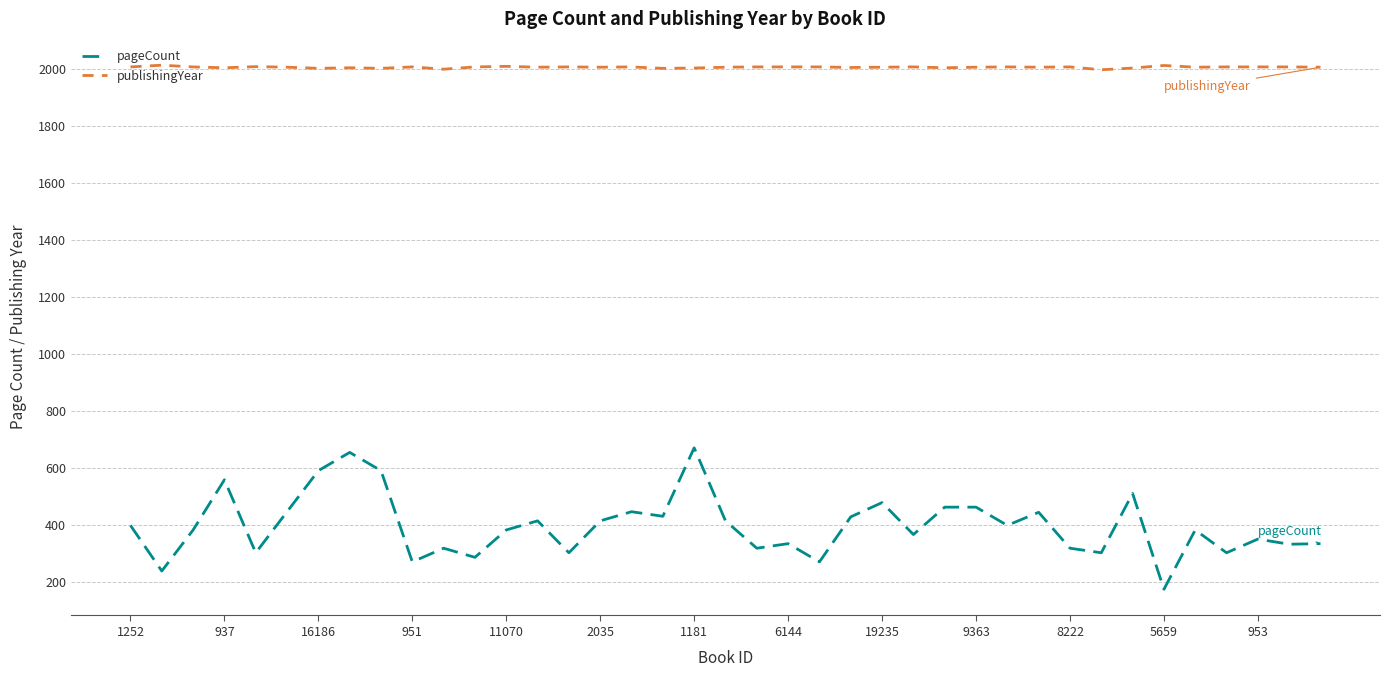

Which series has the largest range (max minus min)?

pageCount